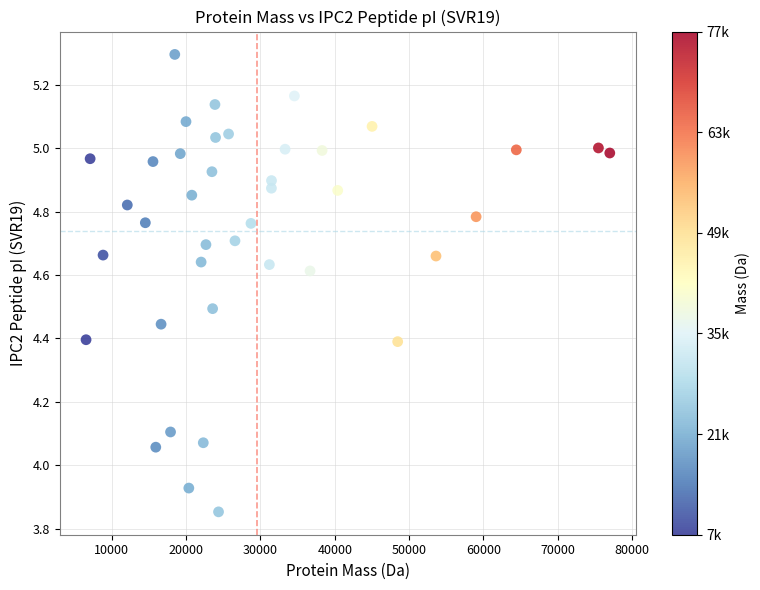

What is the range of Y values (max minus min)?

1.4